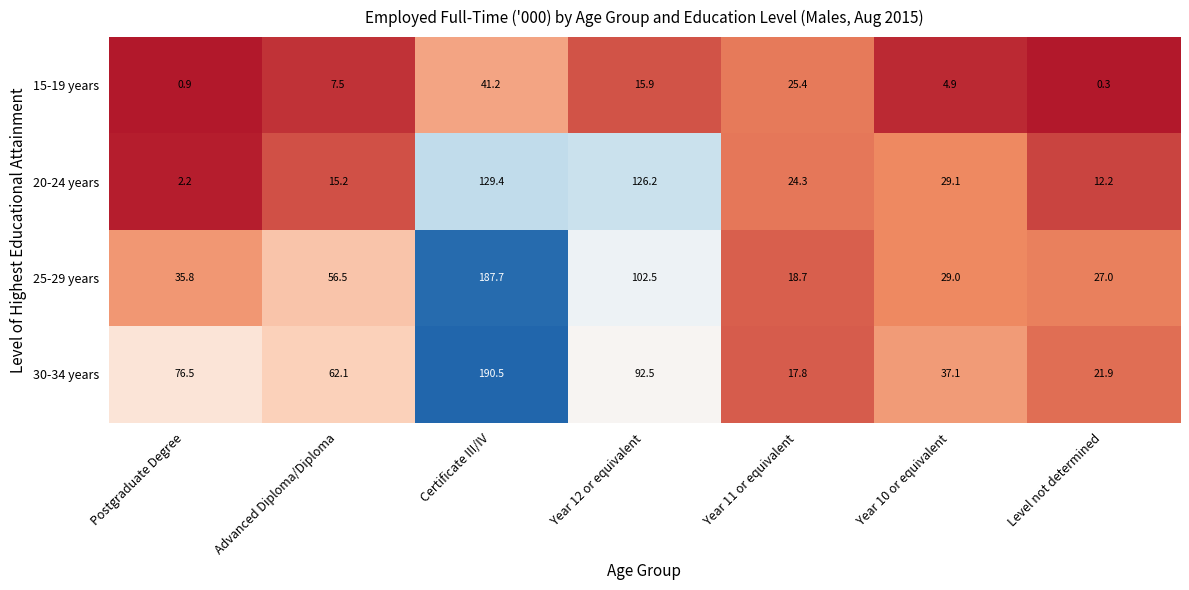

What is the difference between the 20-24 years values at Advanced Diploma/Diploma and Postgraduate Degree?

13.0